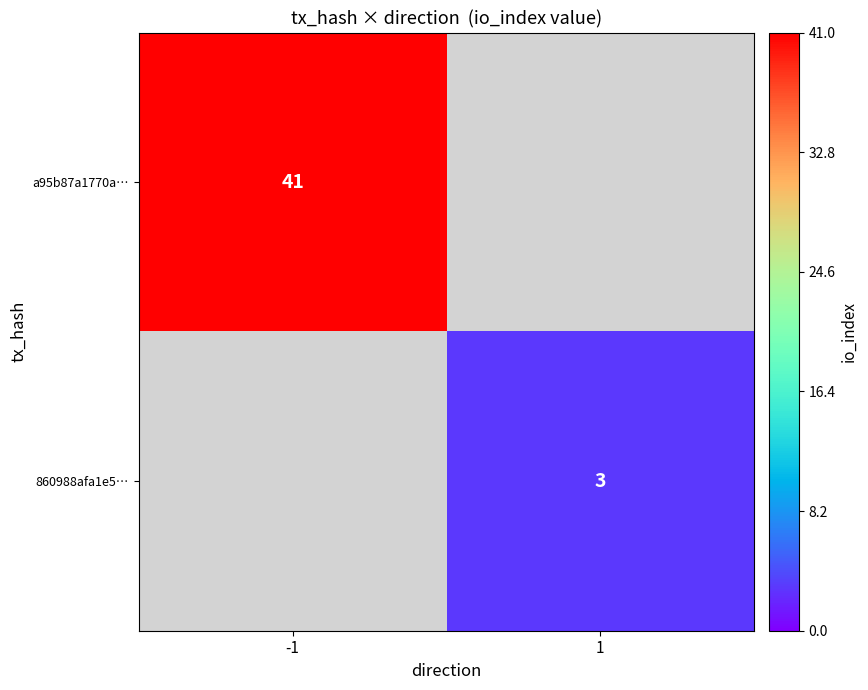

The 860988afa1e5… series shows 3 at 1. True or false?

True